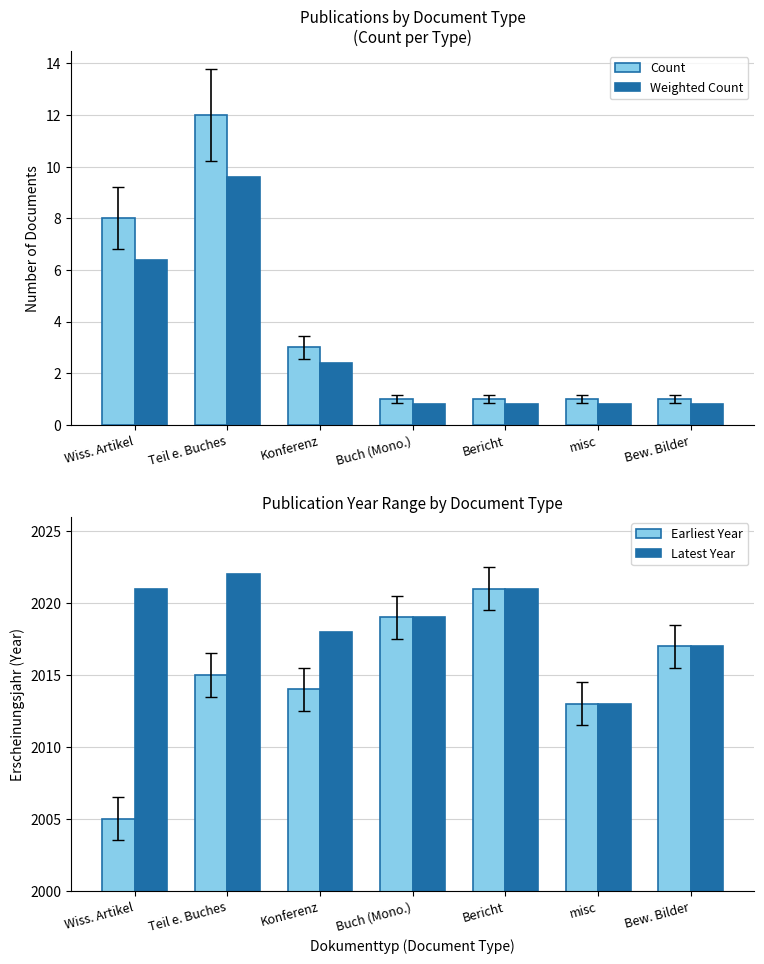

What is the approximate value of Count at misc?

1.0